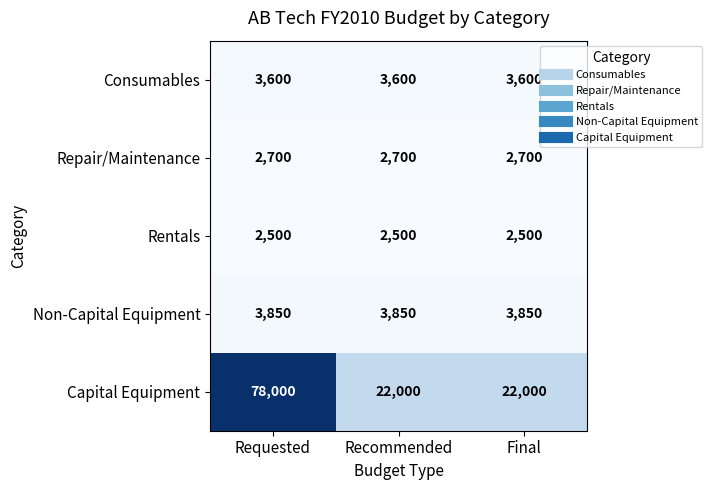

Reading left to right, transcribe all the data shown in this chart.

Consumables: 3600	3600	3600
Repair/Maintenance: 2700	2700	2700
Rentals: 2500	2500	2500
Non-Capital Equipment: 3850	3850	3850
Capital Equipment: 78000	22000	22000